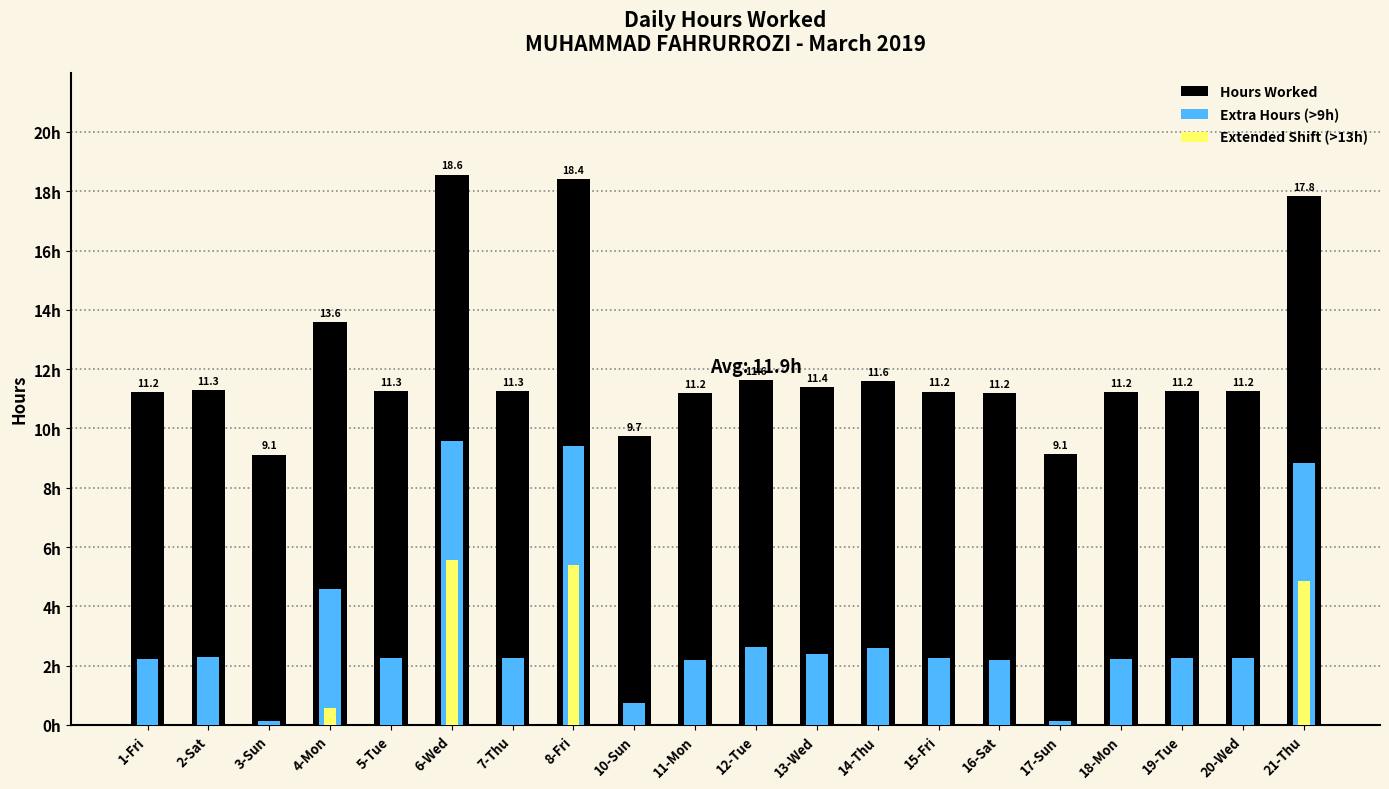

Where is Hours Worked nearest to the value 13?

4-Mon